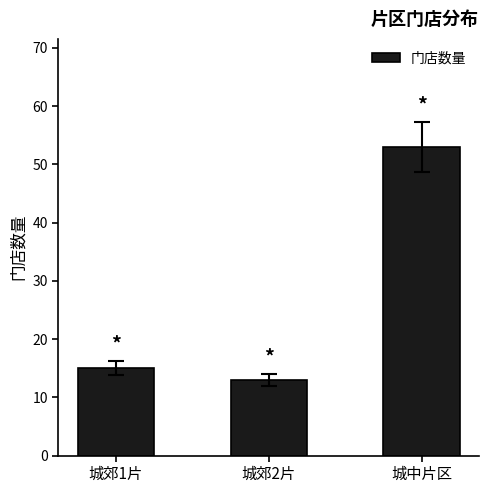

What is the difference between the maximum and second lowest values?

38